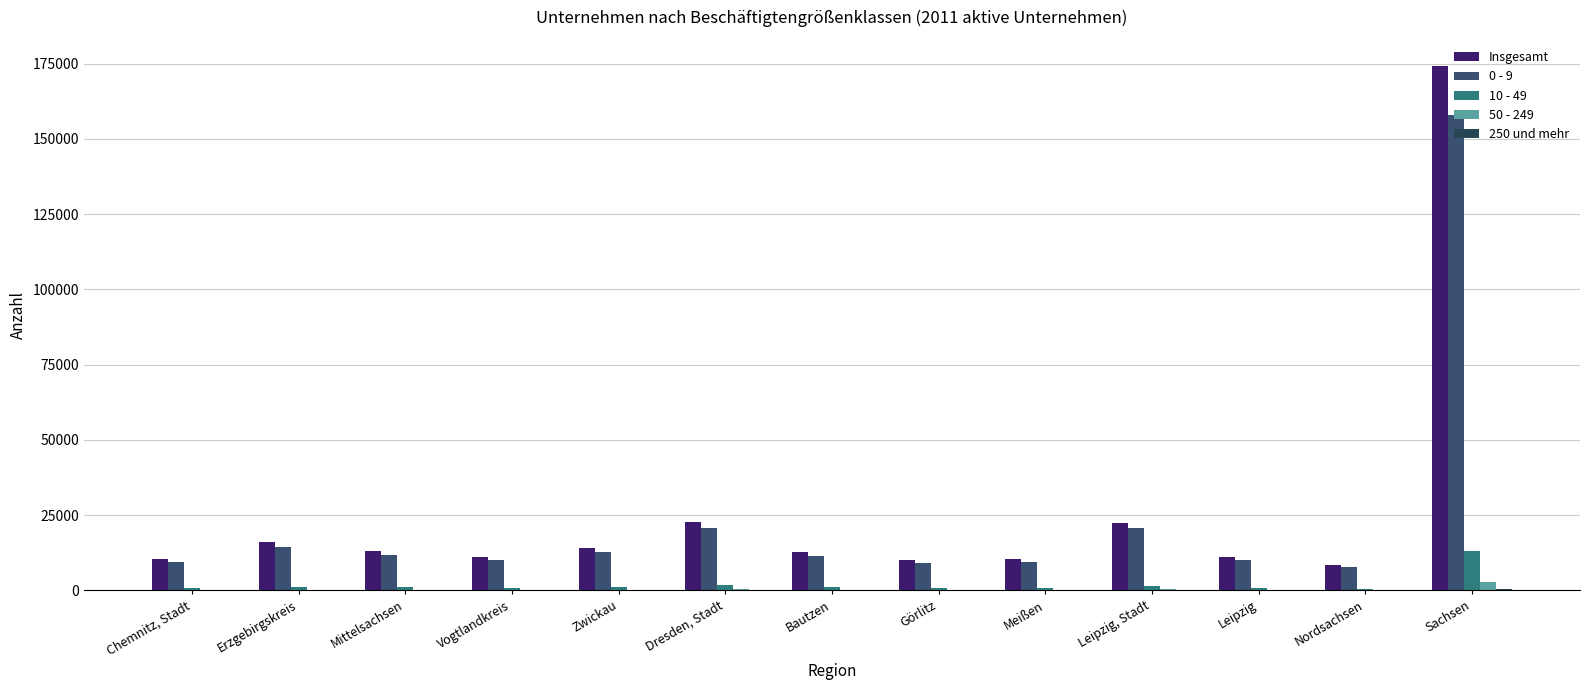

List the series in order of their peak value, highest first.

Insgesamt, 0 - 9, 10 - 49, 50 - 249, 250 und mehr